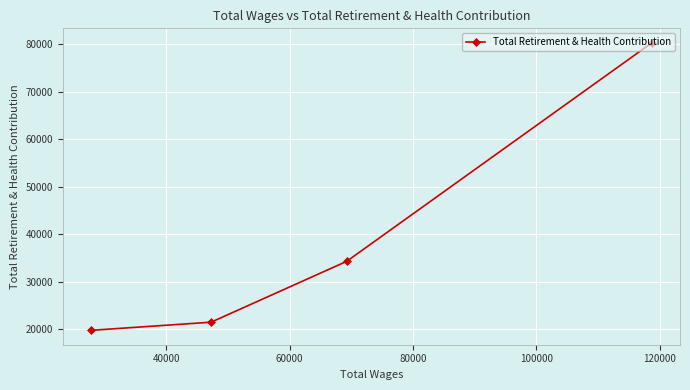

What is the value of the 1st point from the left?

19802